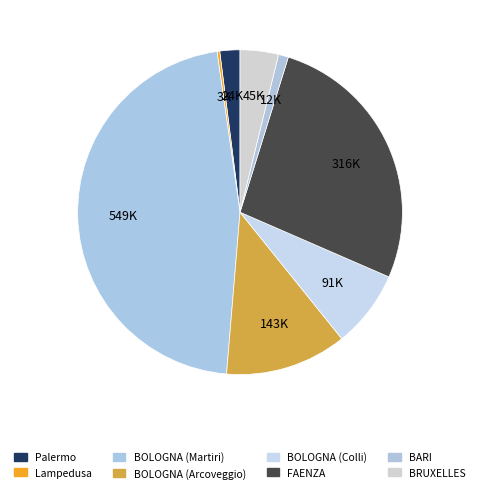

To the nearest percent, what percentage of the pie is BARI?

1%